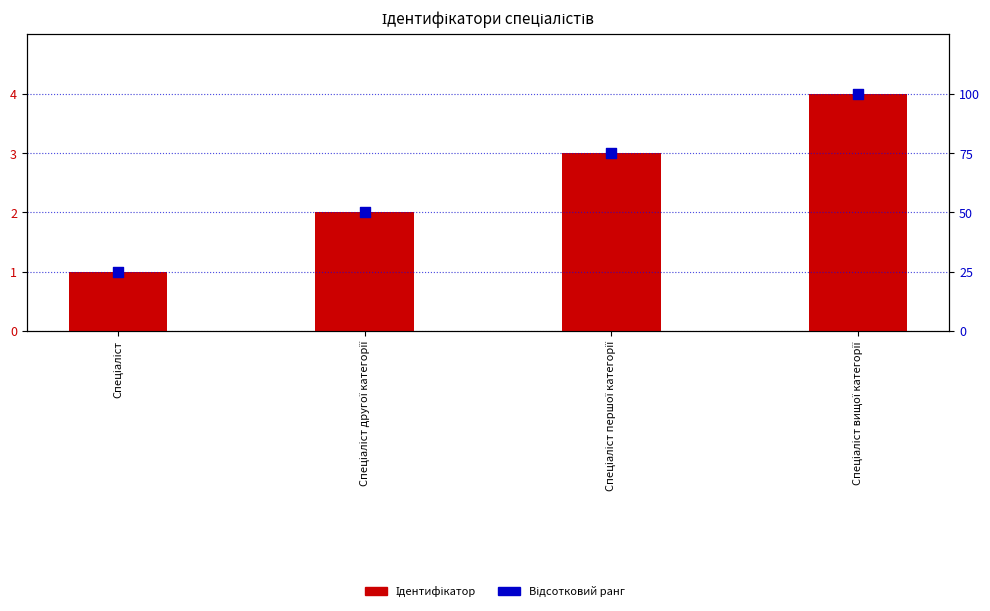

Which series reaches the minimum Y coordinate?

Ідентифікатор